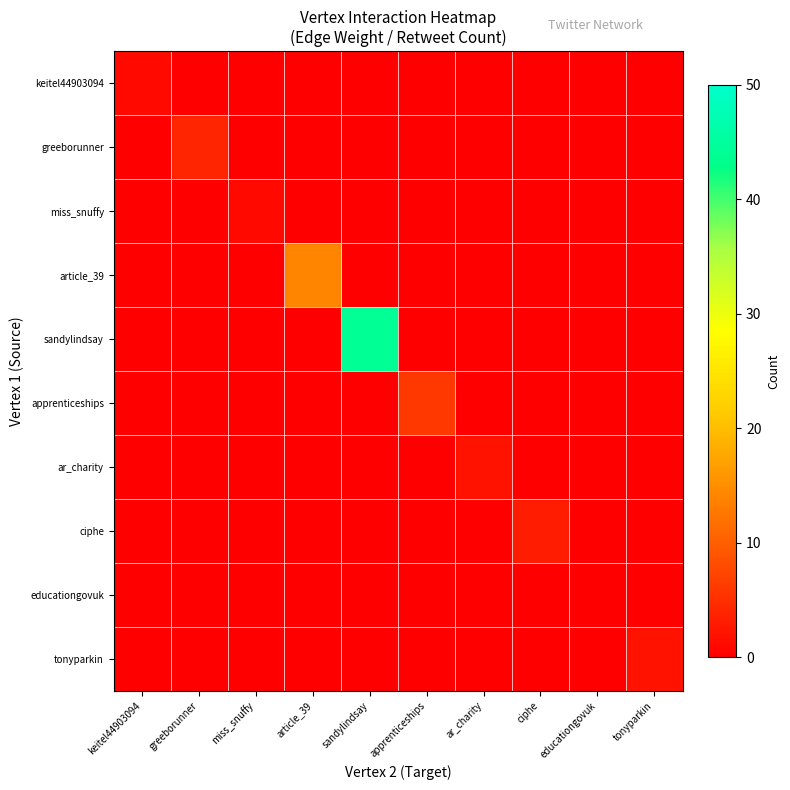

Which series has the widest spread of values?

sandylindsay